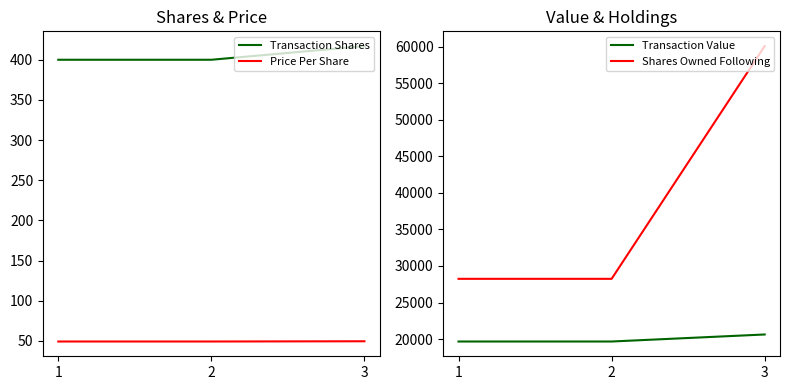

Between 2 and 3, which series saw the biggest shift?

Shares Owned Following